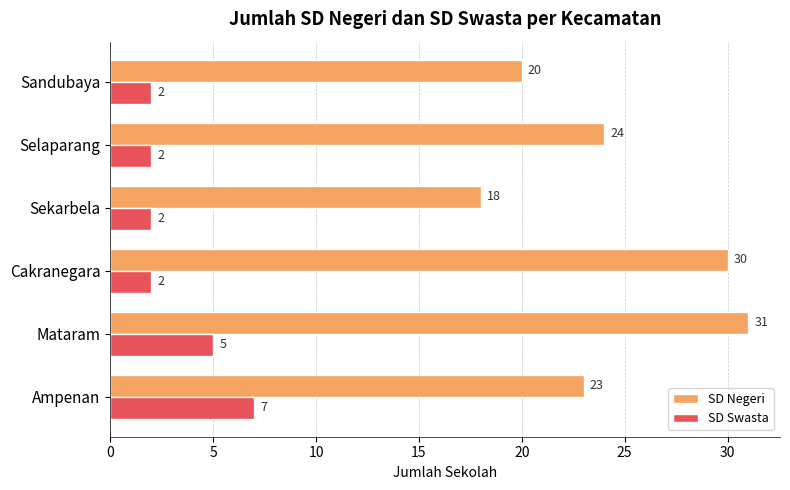

What are all the series names shown in the legend?

SD Negeri, SD Swasta